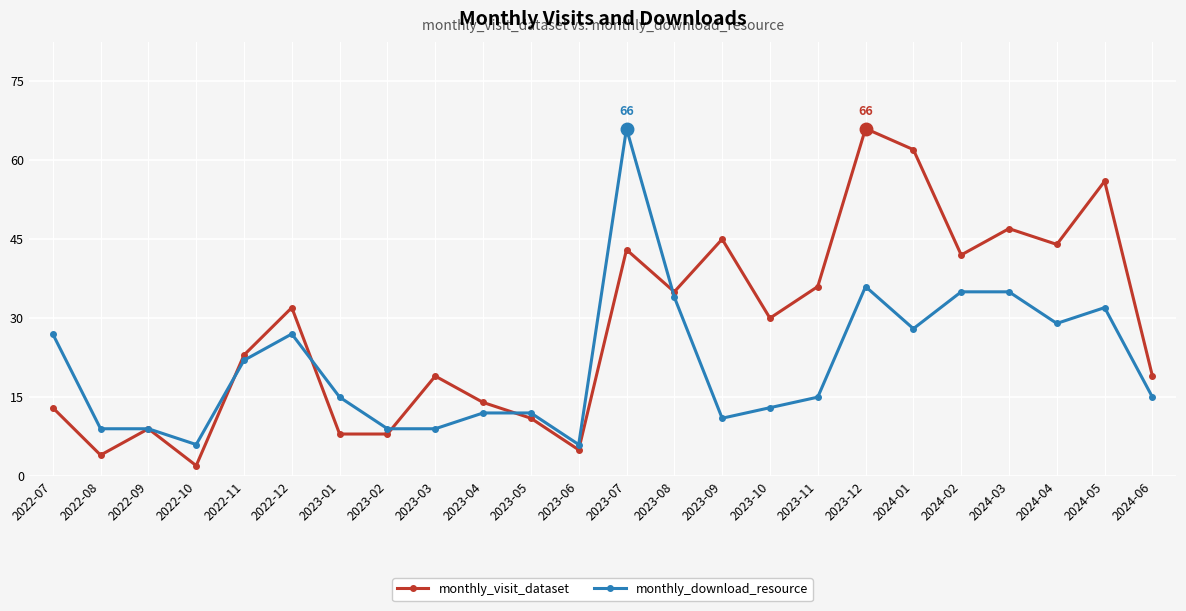

Reading left to right, list all the values displayed in this chart.

monthly_visit_dataset: 13	4	9	2	23	32	8	8	19	14	11	5	43	35	45	30	36	66	62	42	47	44	56	19
monthly_download_resource: 27	9	9	6	22	27	15	9	9	12	12	6	66	34	11	13	15	36	28	35	35	29	32	15